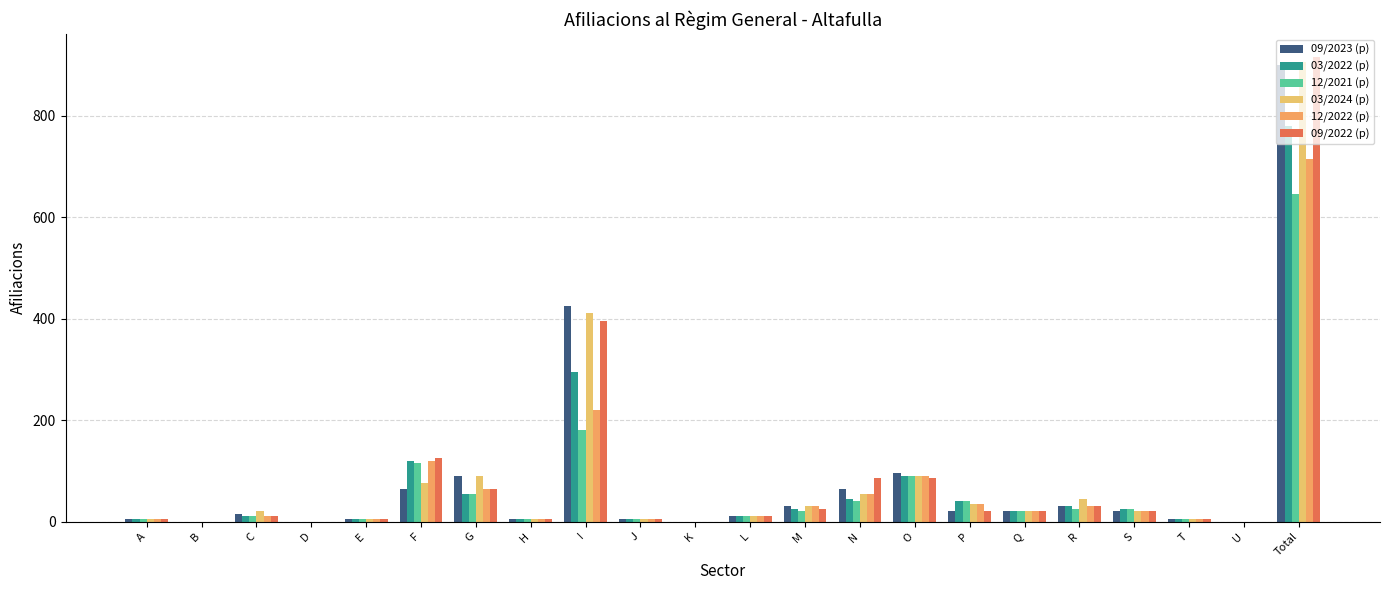

Which label corresponds to the largest value in the chart?

Total